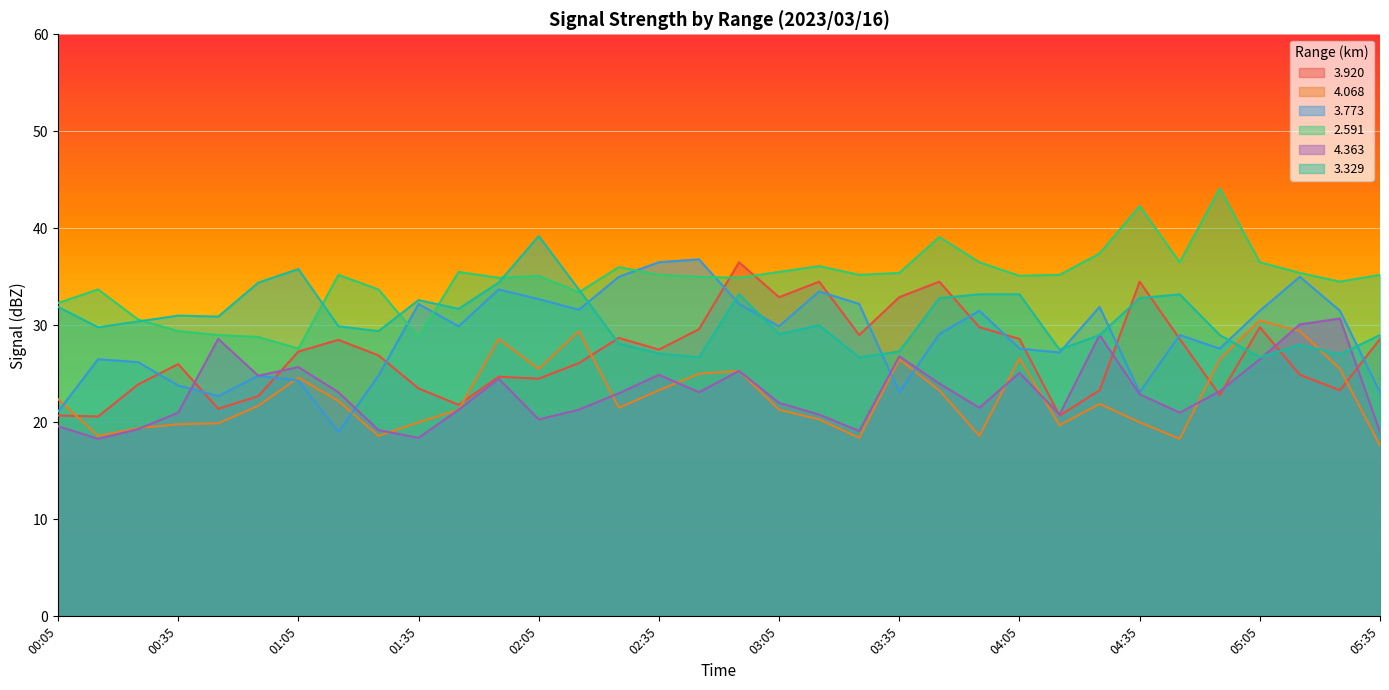

What position from the left is 04:35?

28